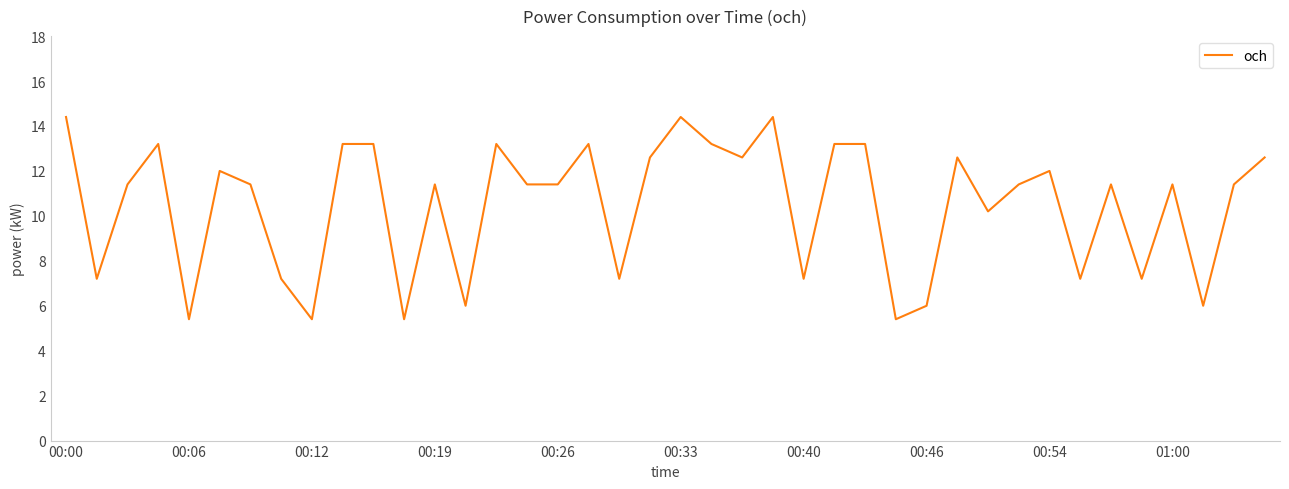

What is the minimum value shown in the chart?

5.4